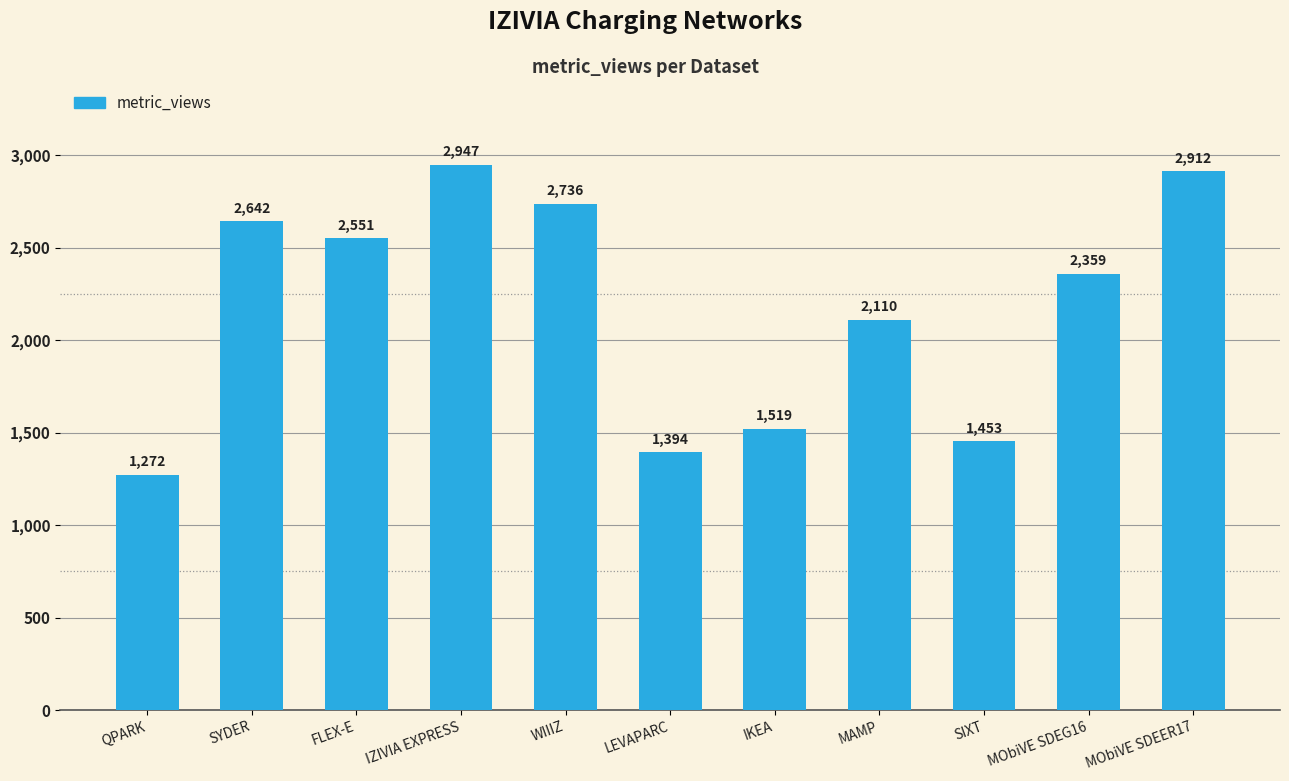

At which category does the chart reach its minimum across all series?

QPARK